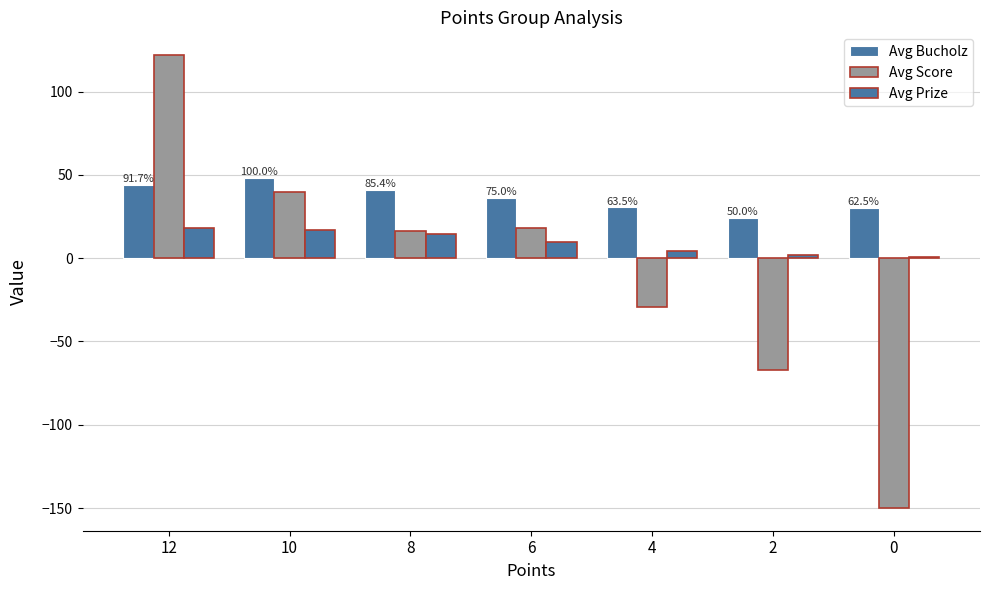

What is the smallest value displayed?

-150.0